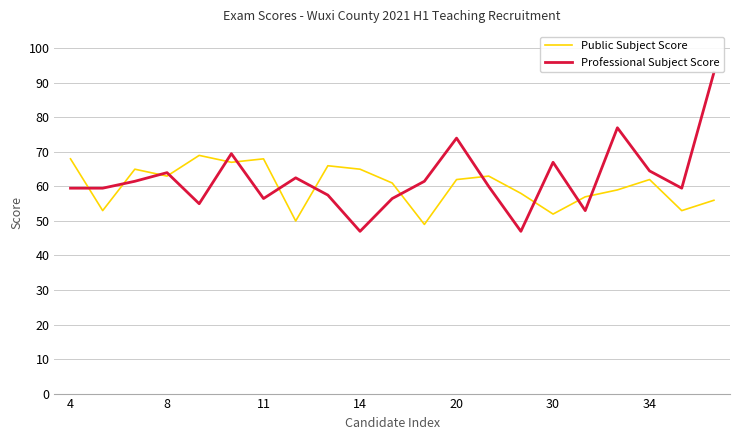

Which series has the largest range (max minus min)?

Professional Subject Score